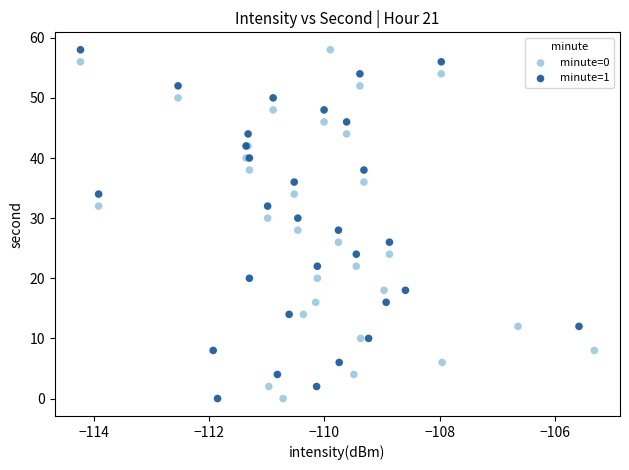

What are all the series names shown in the legend?

minute=0, minute=1